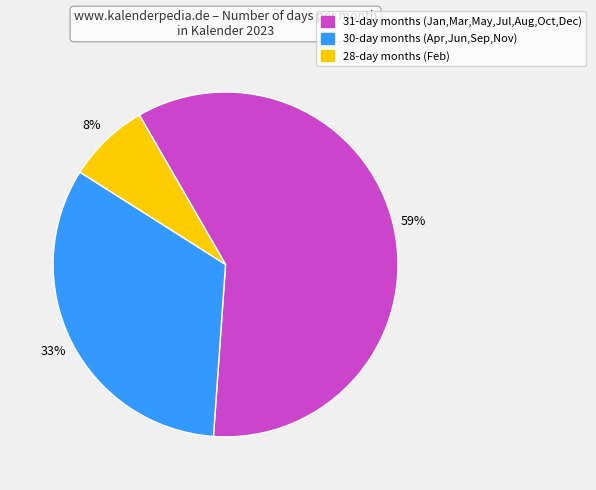

To the nearest percent, what is the average slice percentage?

33%